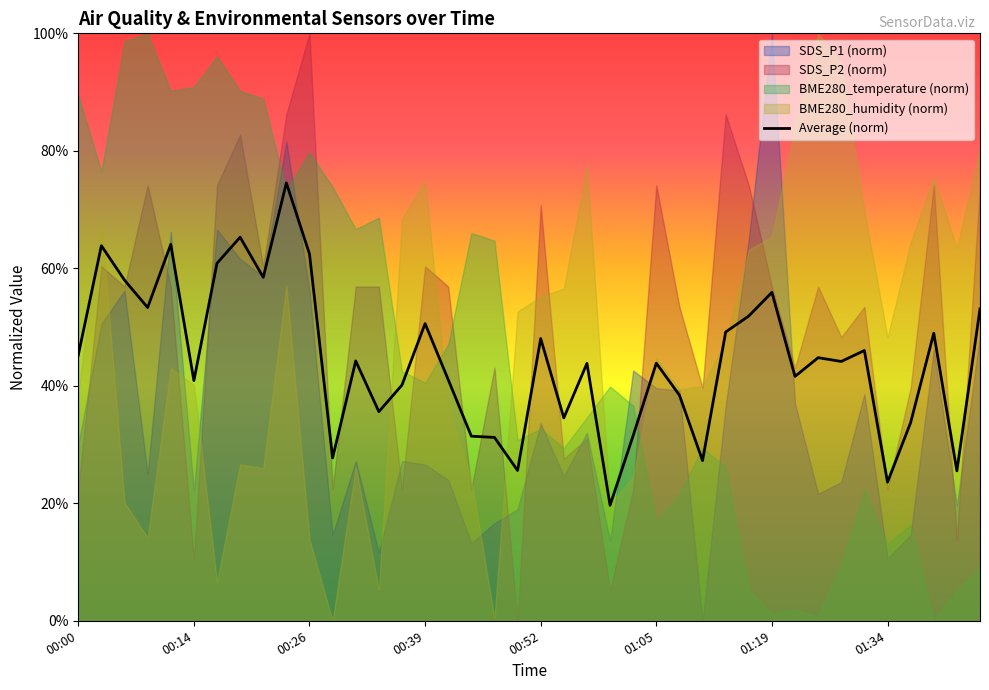

What is the value of the 25th point from the left?

31.5